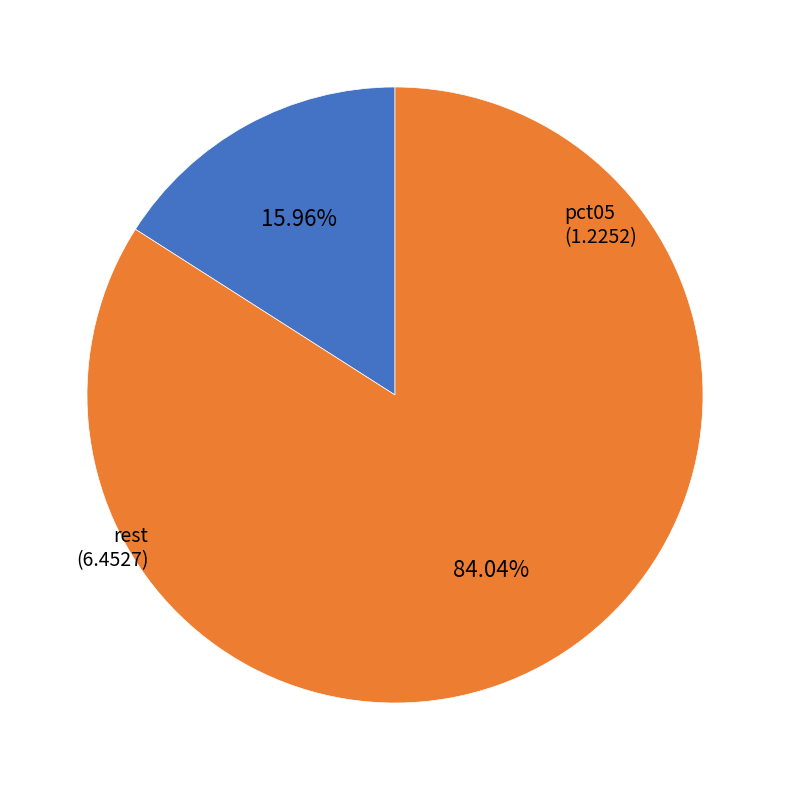

Is there any slice that represents more than half of the pie?

Yes